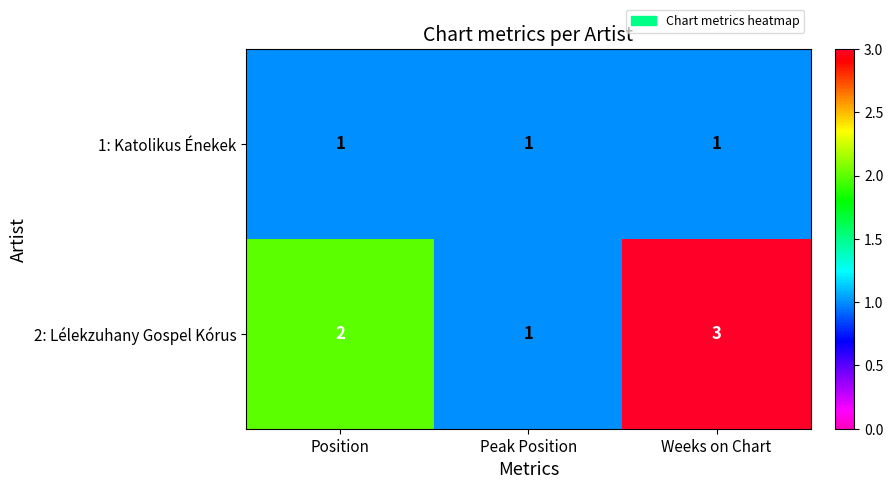

List the series in order of their peak value, highest first.

2: Lélekzuhany Gospel Kórus, 1: Katolikus Énekek